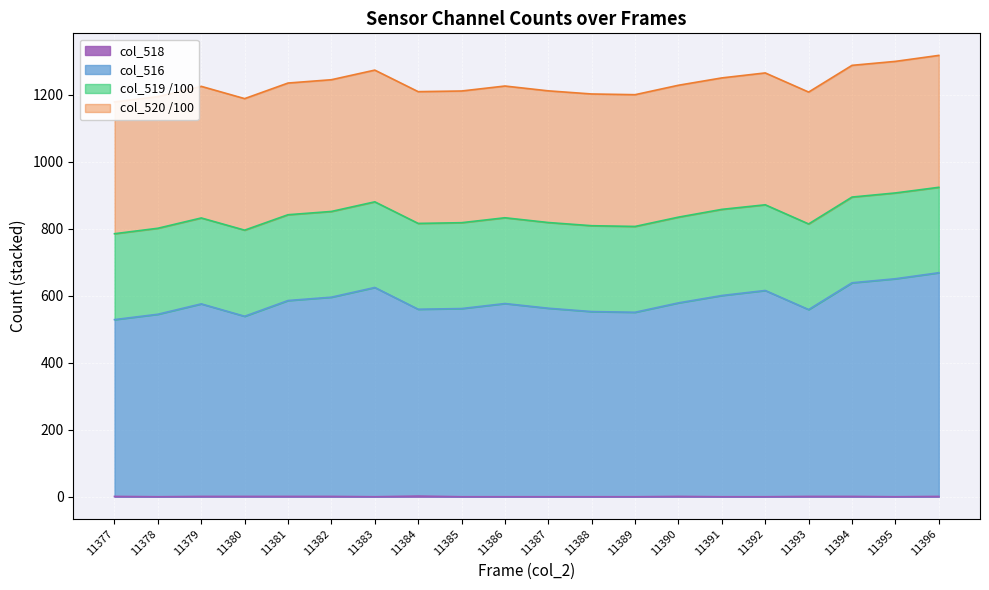

Is it true that col_518 equals 1 at 11394?

True